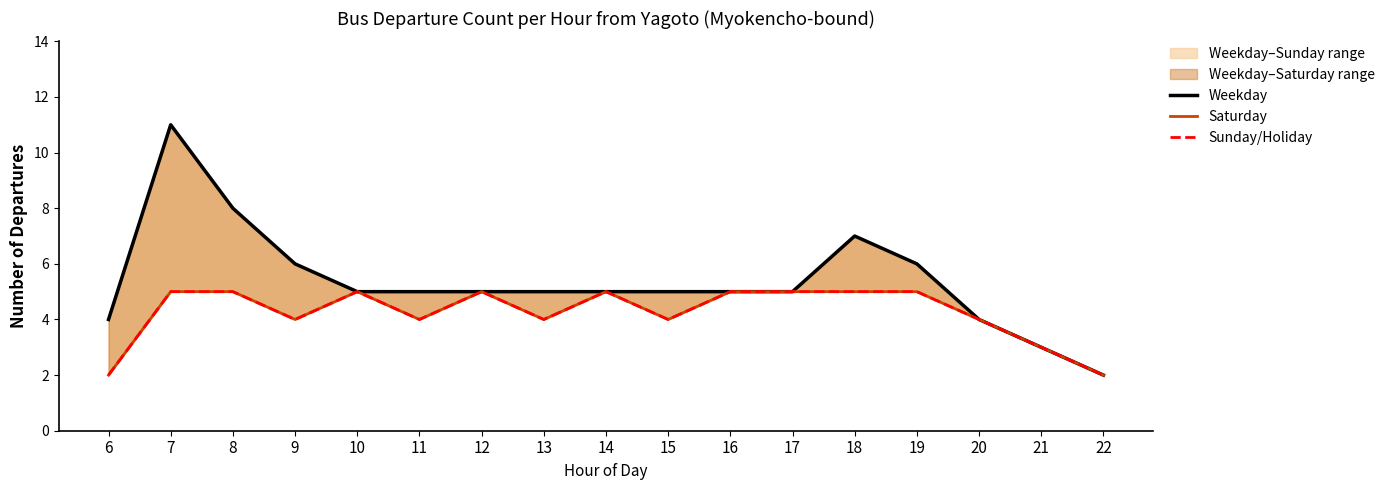

Which series has the largest total across all categories?

Weekday